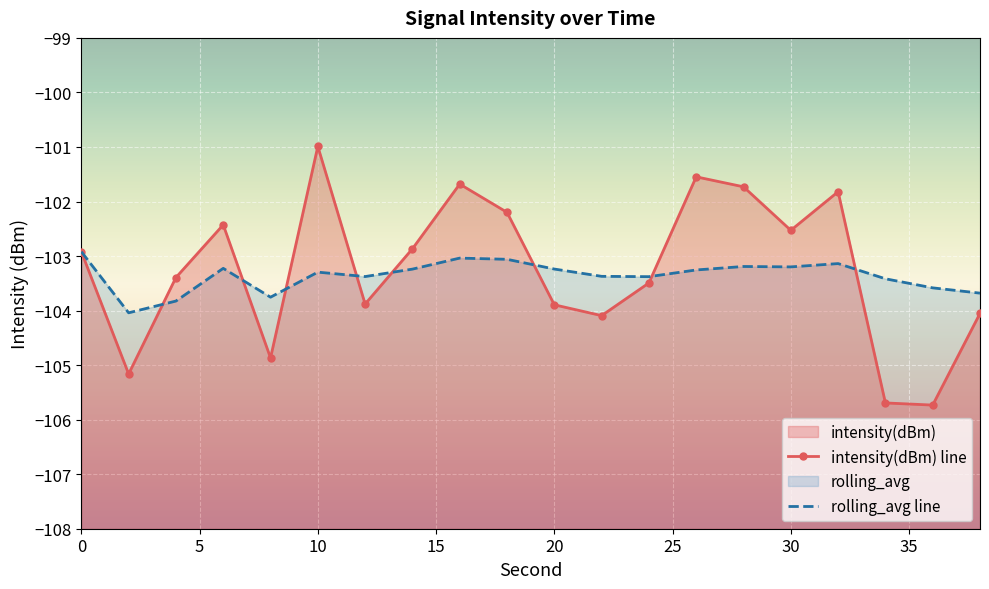

Rank the series by their maximum value, from highest to lowest.

intensity(dBm) line, rolling_avg line